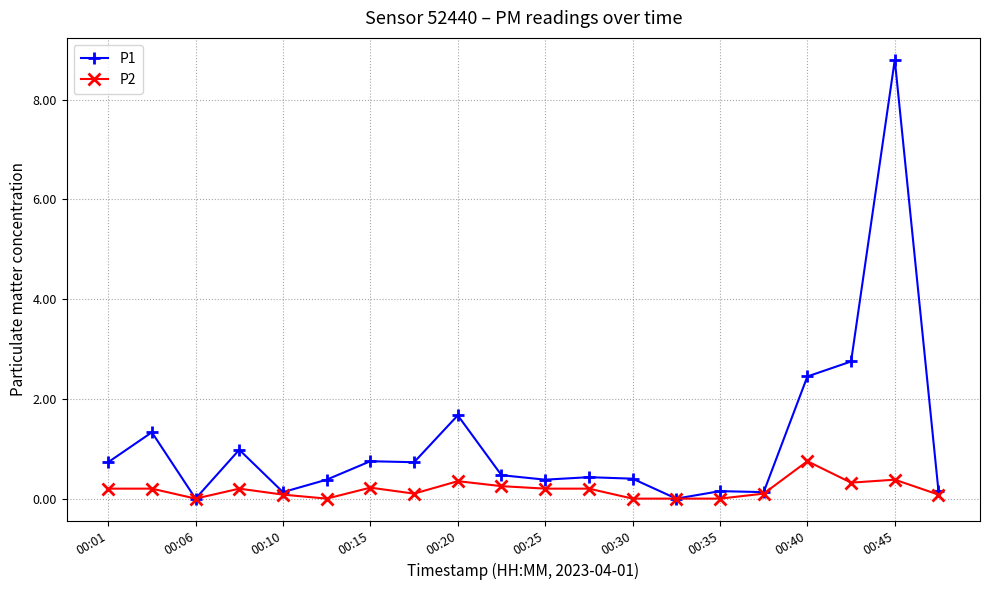

List the series in order of their overall mean, lowest first.

P2, P1